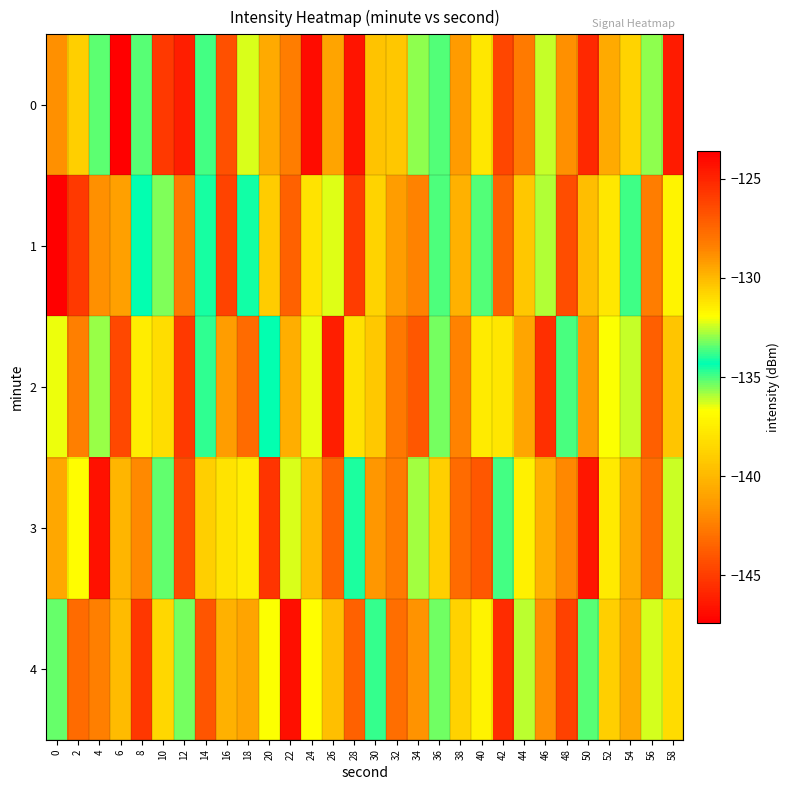

Which has a higher value, 46 or 22?

22